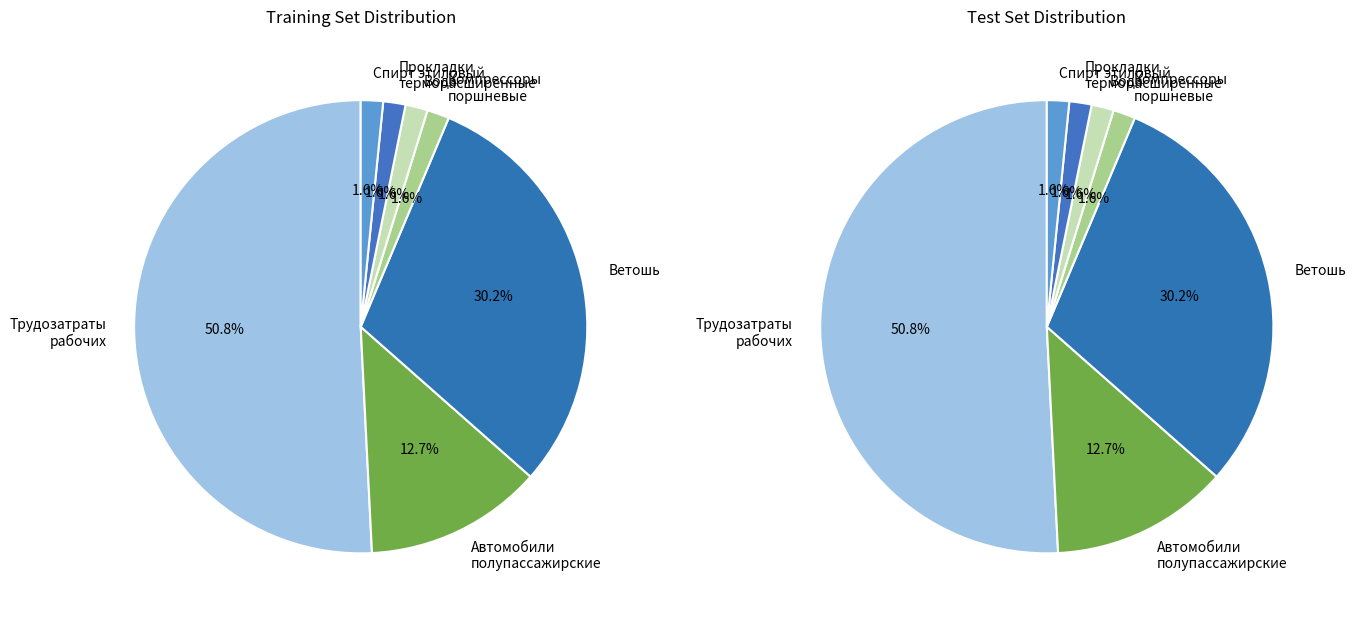

Rank the categories by value from highest to lowest.

Трудозатраты рабочих, Ветошь, Автомобили полупассажирские типа ГАЗ, Компрессоры поршневые, Вода, Прокладки из листового терморасширенного, Спирт этиловый технический